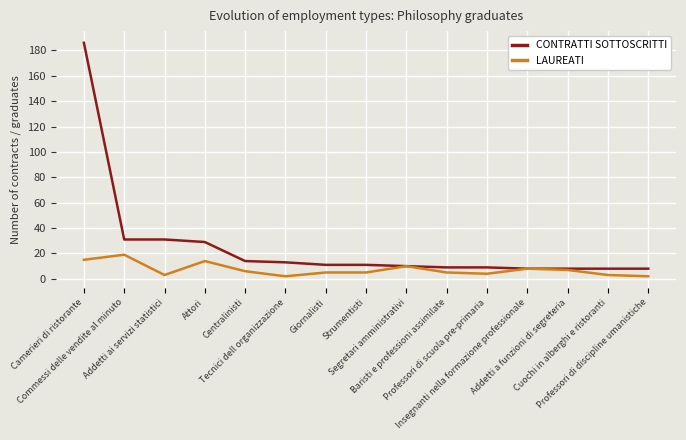

What are all the series names shown in the legend?

CONTRATTI SOTTOSCRITTI, LAUREATI